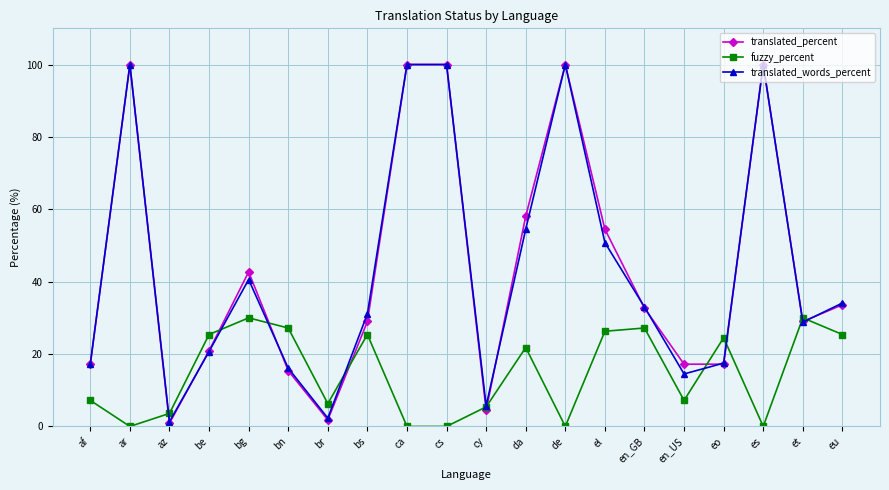

What is the highest value of the fuzzy_percent series?

30.0